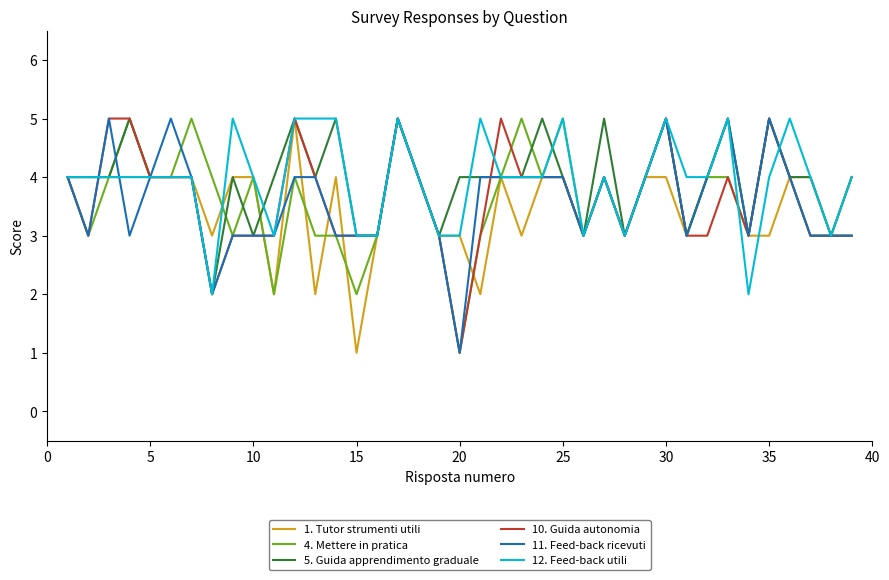

What are all the series names shown in the legend?

1. Tutor strumenti utili, 4. Mettere in pratica, 5. Guida apprendimento graduale, 10. Guida autonomia, 11. Feed-back ricevuti, 12. Feed-back utili